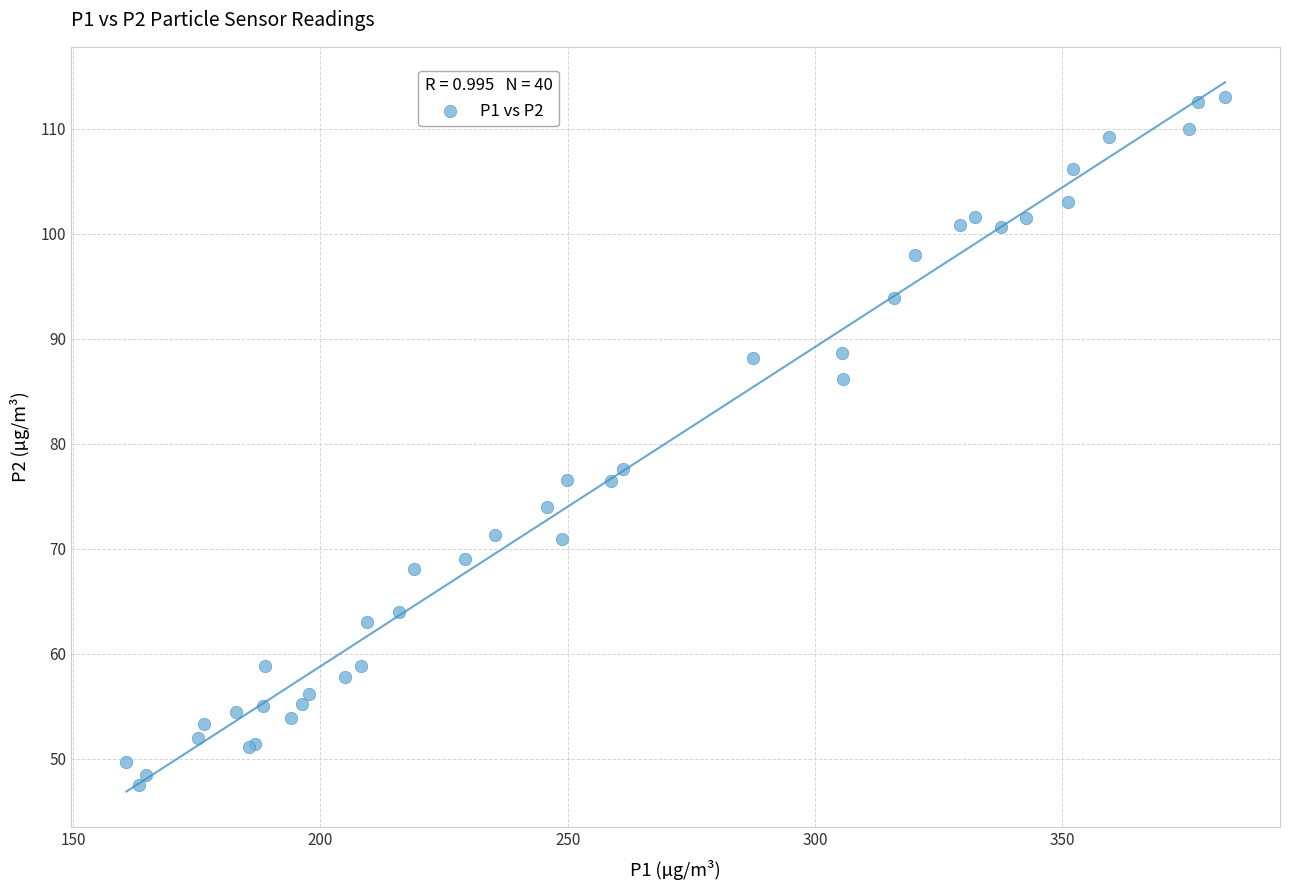

What Y value in the scatter plot is closest to 80?

77.6